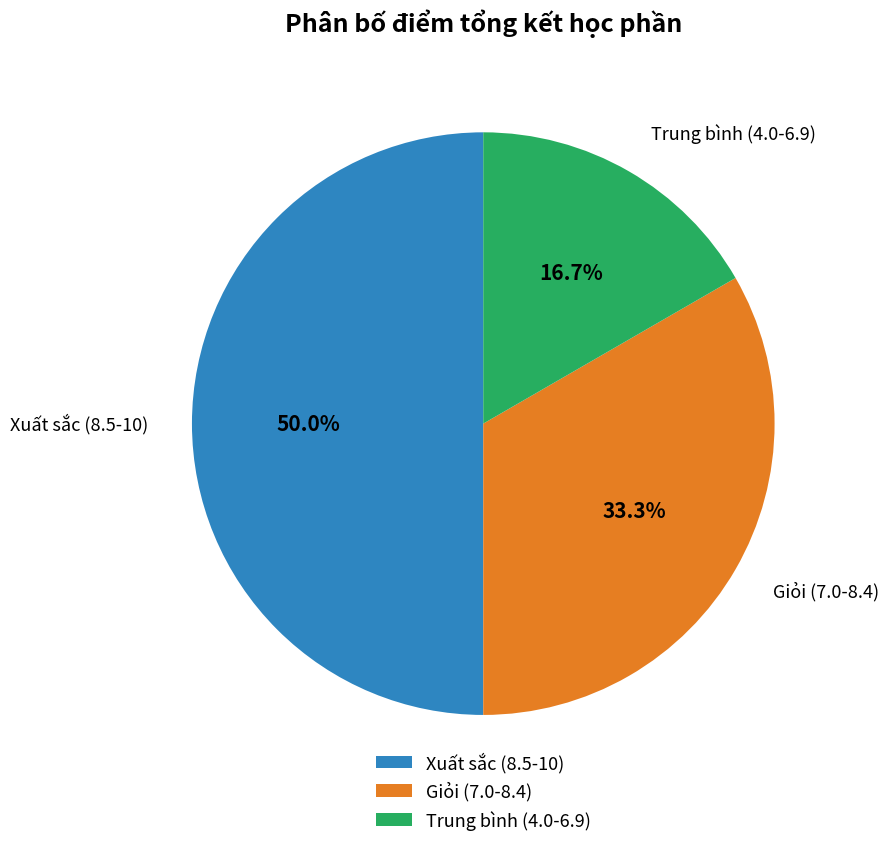

Approximately how many times larger is the value at Xuất sắc (8.5-10) compared to Giỏi (7.0-8.4)?

1.5